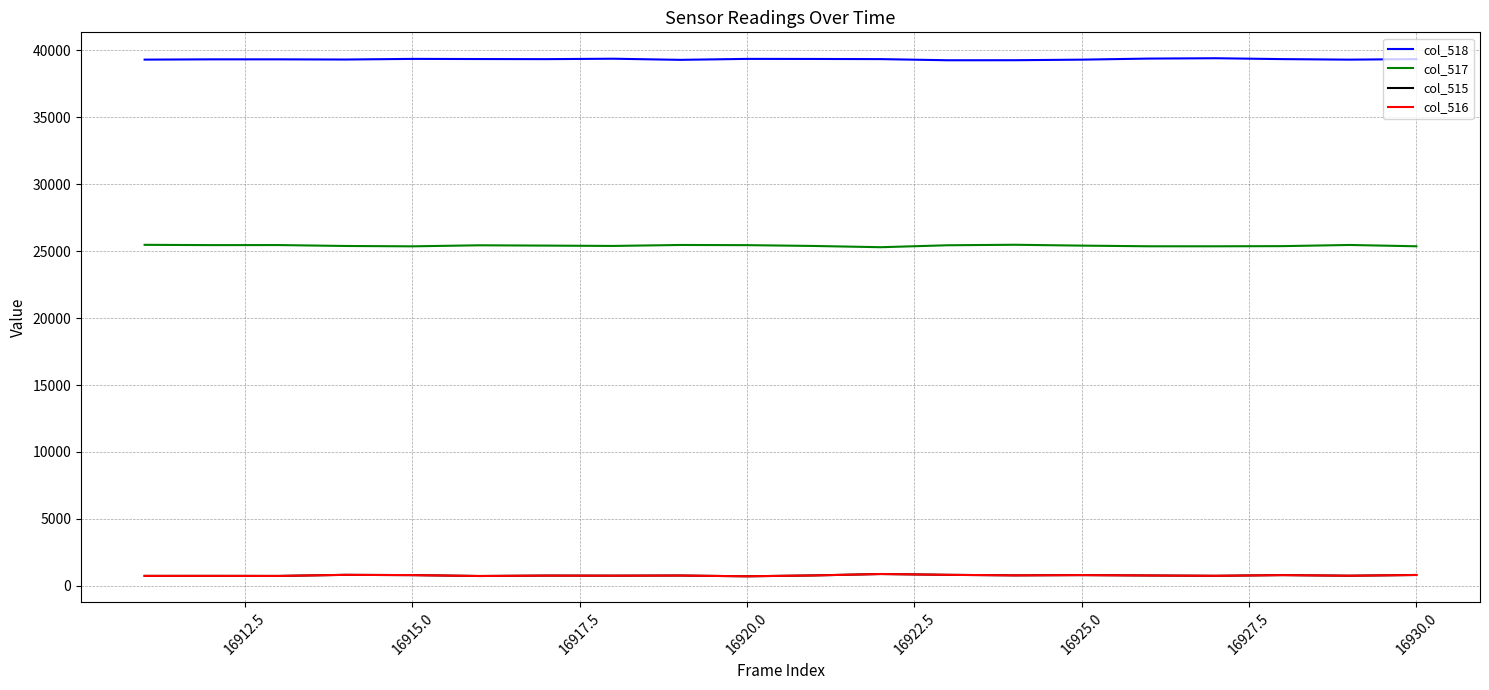

True or false: col_515 and col_518 intersect in this chart.

False